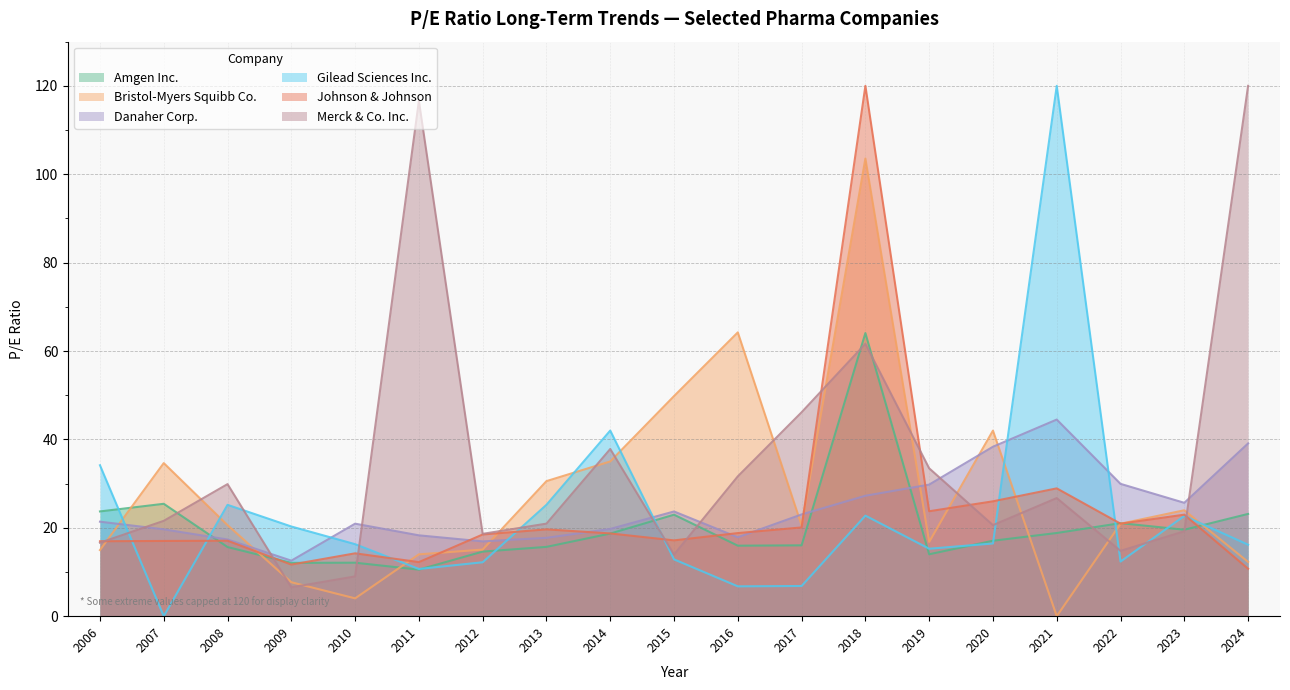

What is the greatest value displayed?

120.0